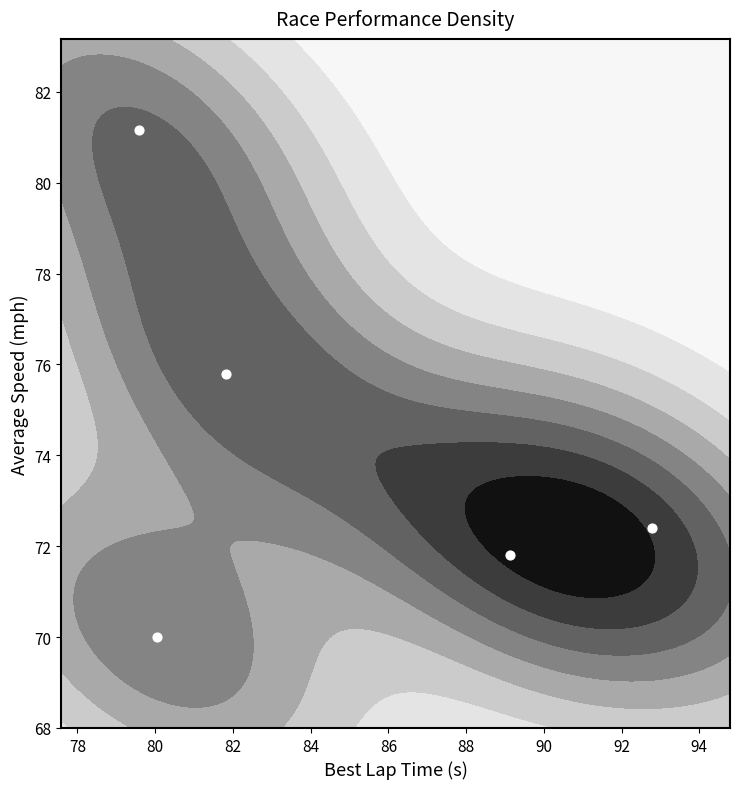

How many categories are shown in the chart?

5